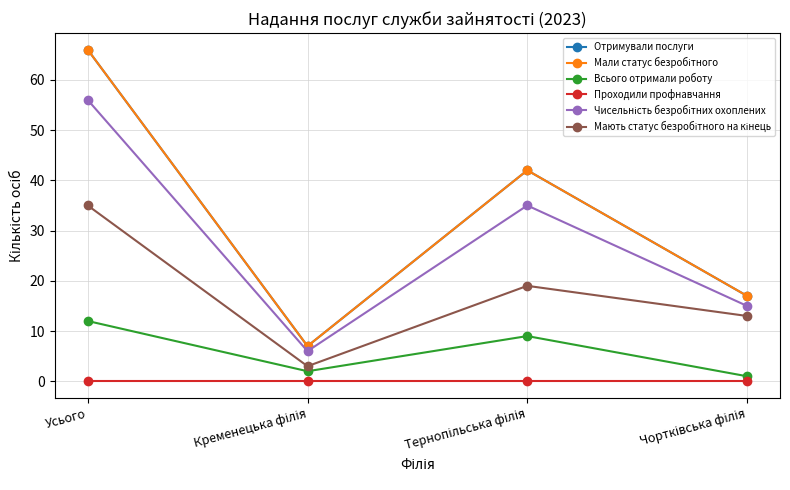

Is the value of Мають статус безробітного на кінець at Тернопільська філія greater than the value of Проходили профнавчання at Усього?

Yes